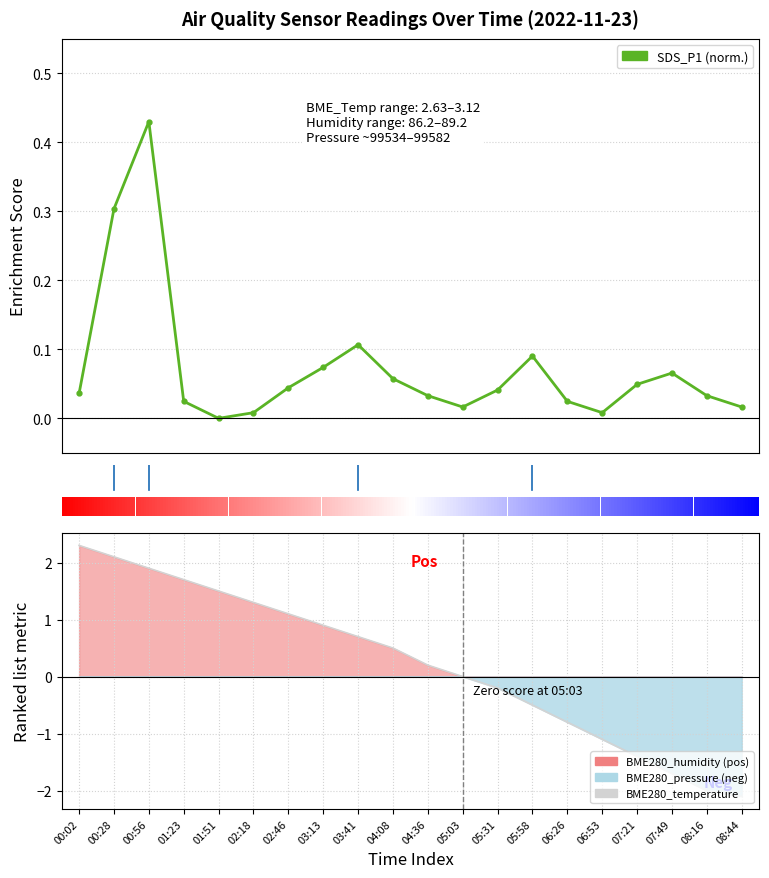

What is the difference between the highest and lowest values at 0.0?

1.8